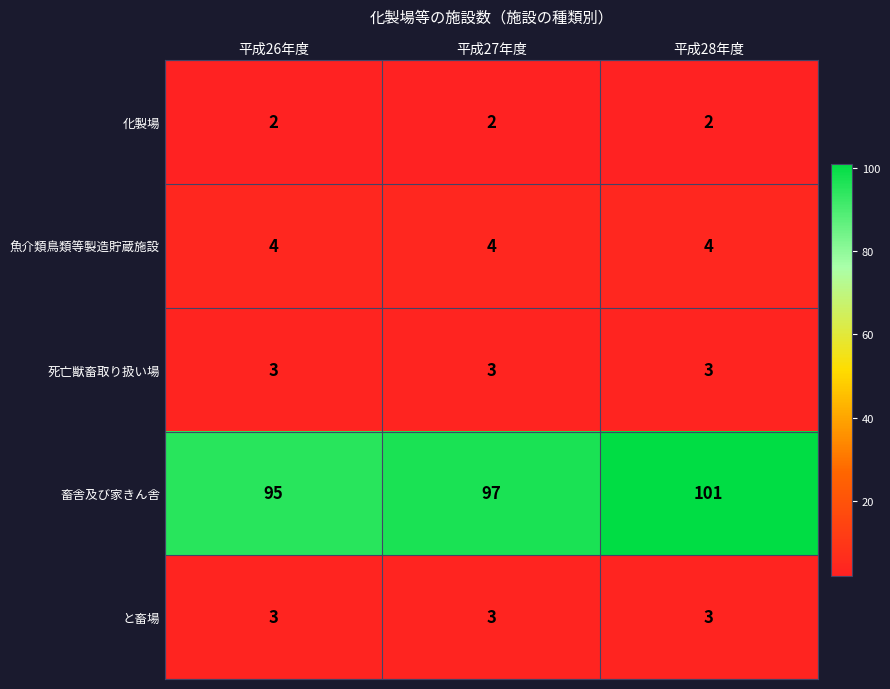

The と畜場 series shows 2 at 平成27年度. True or false?

False